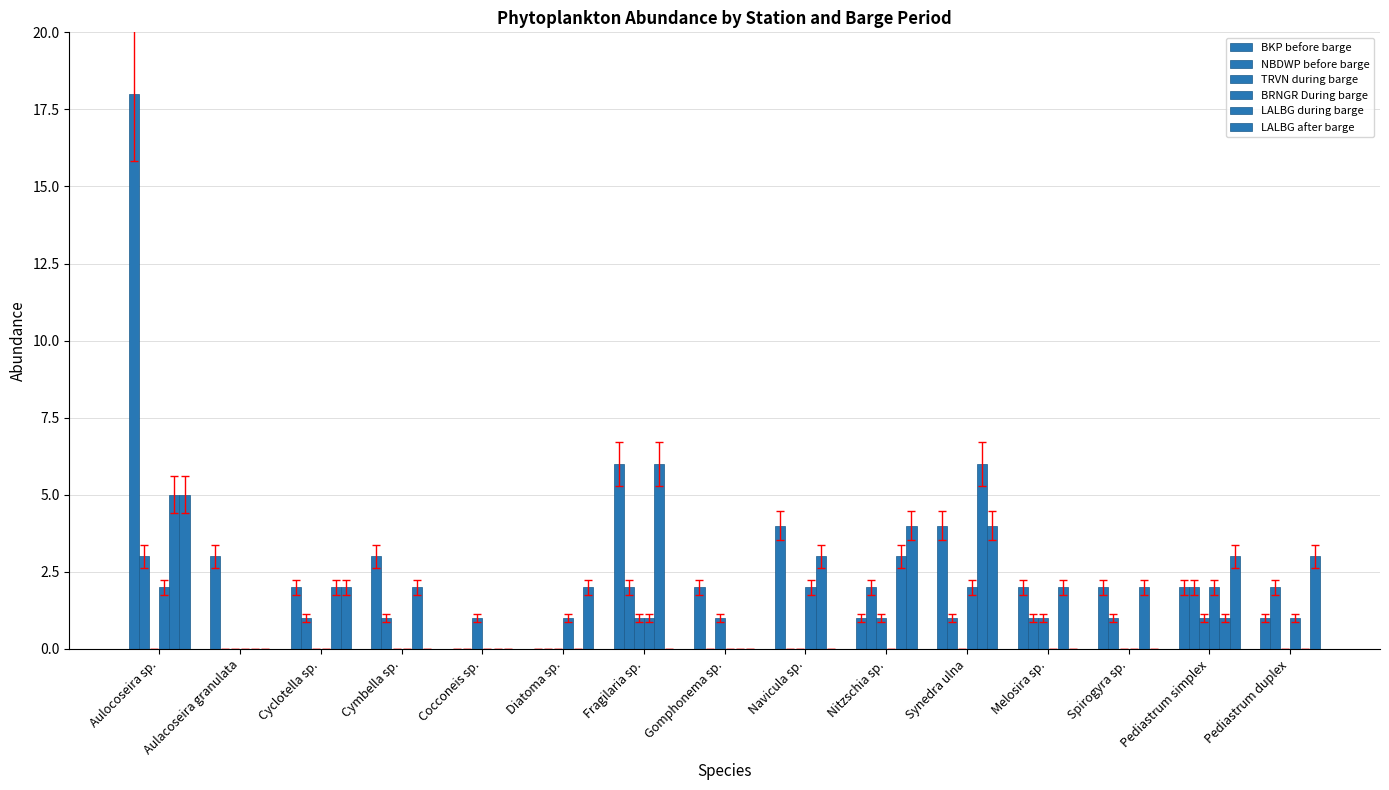

How many groups of bars are there?

15